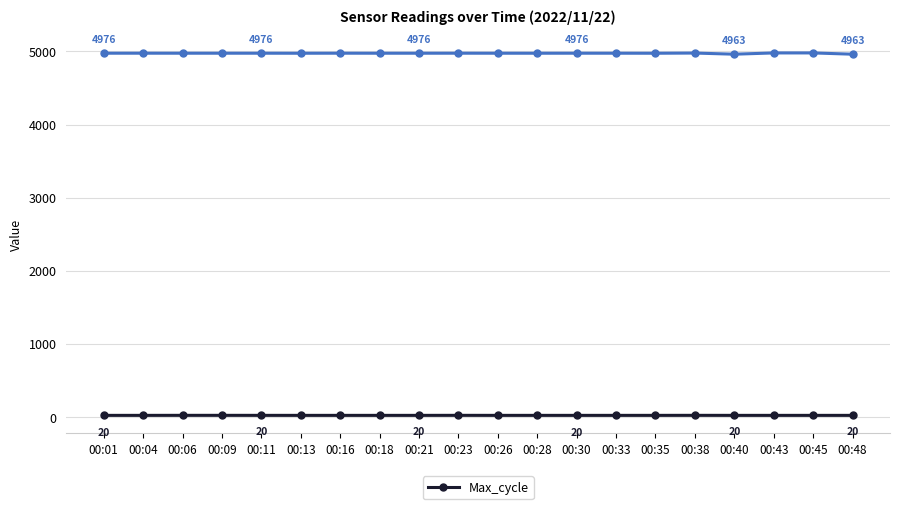

What is the greatest value displayed?

4980.0